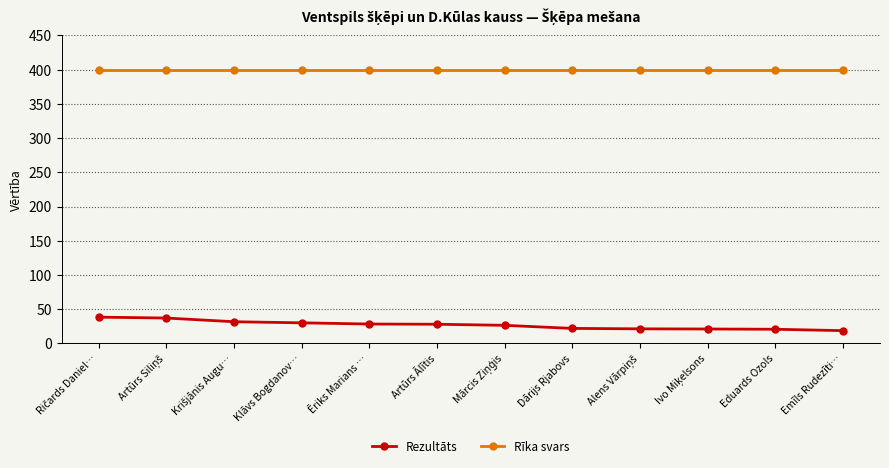

What is the label of the 8th point from the right?

Ēriks Marians …